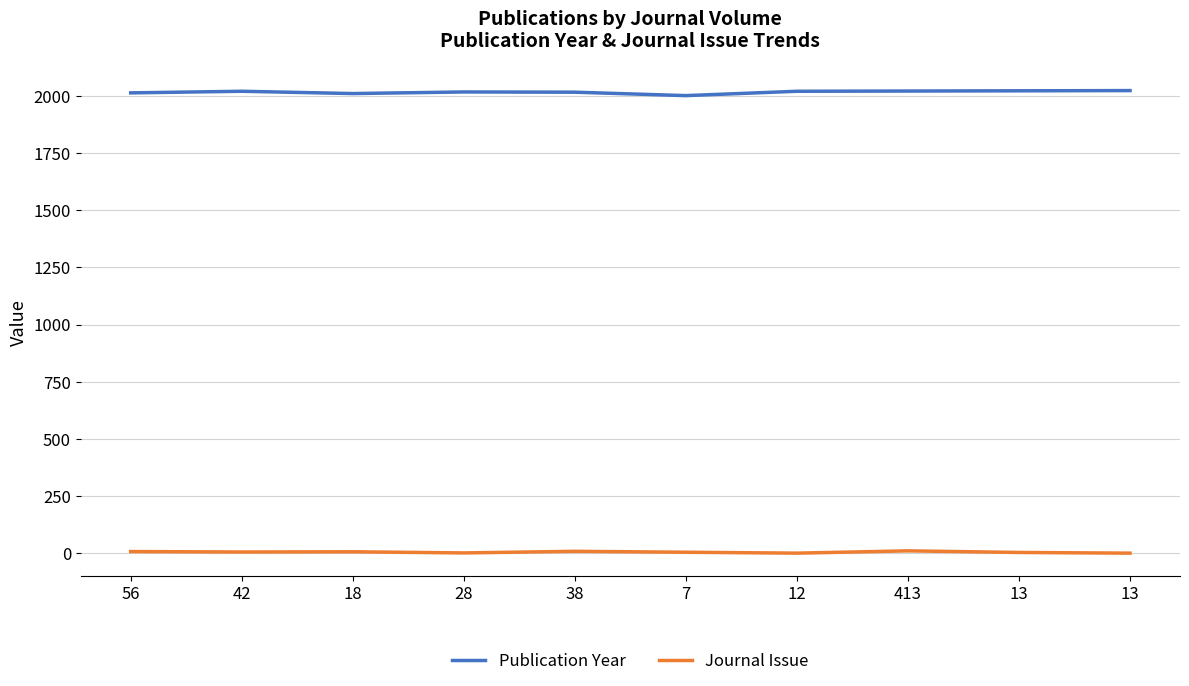

What are all the series names shown in the legend?

Publication Year, Journal Issue